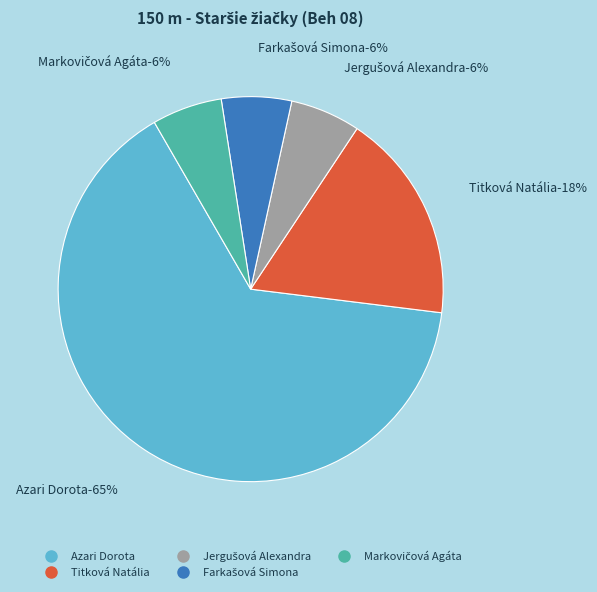

What percentage is the Markovičová Agáta slice, to the nearest percent?

6%